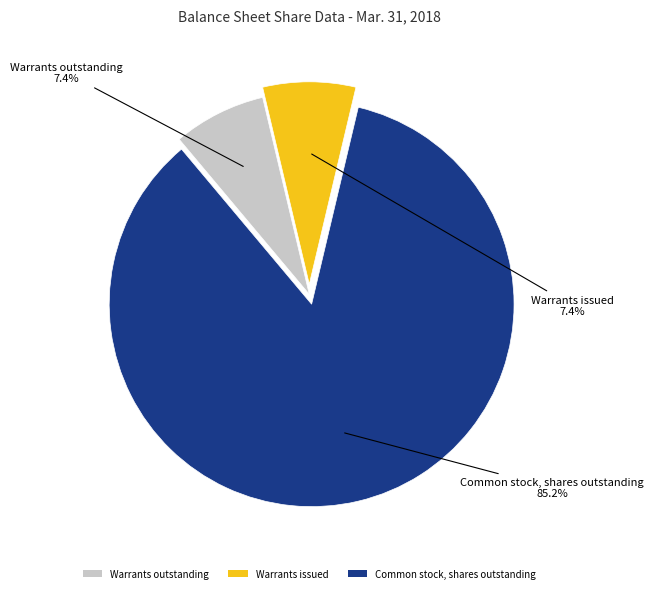

Which category has the biggest portion of the pie?

Common stock, shares outstanding